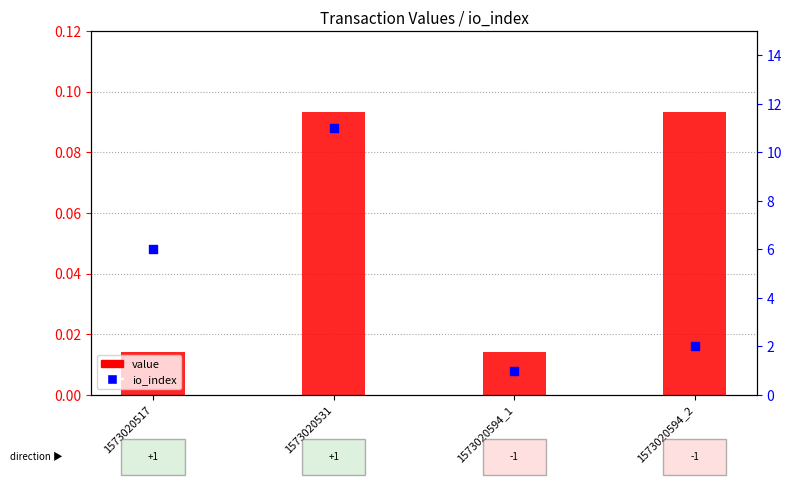

At how many categories does at least one series exceed 6?

1